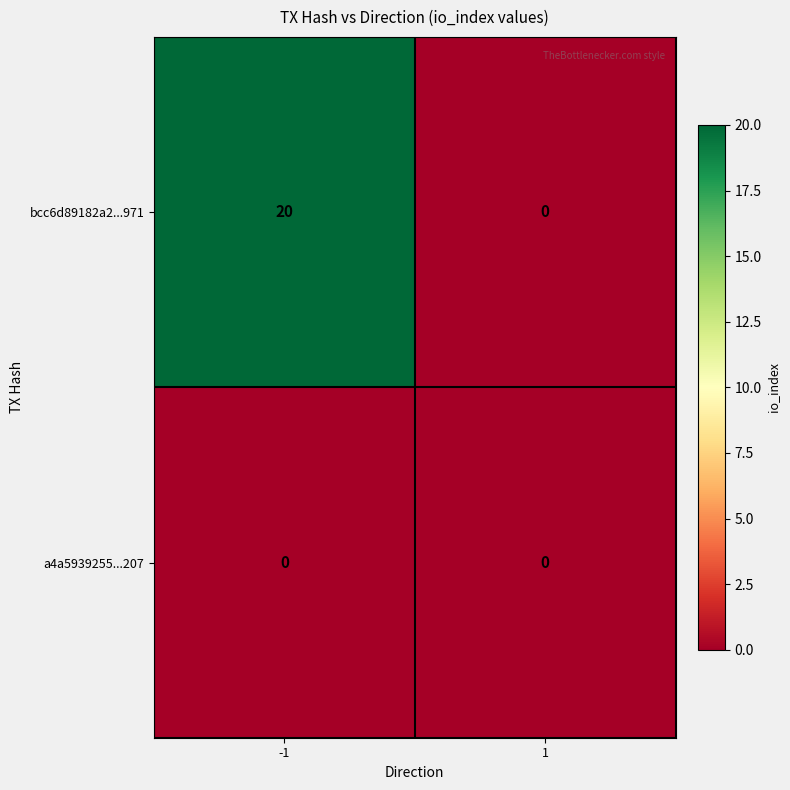

At -1, list the series in order from largest to smallest.

bcc6d89182a2...971, a4a5939255...207